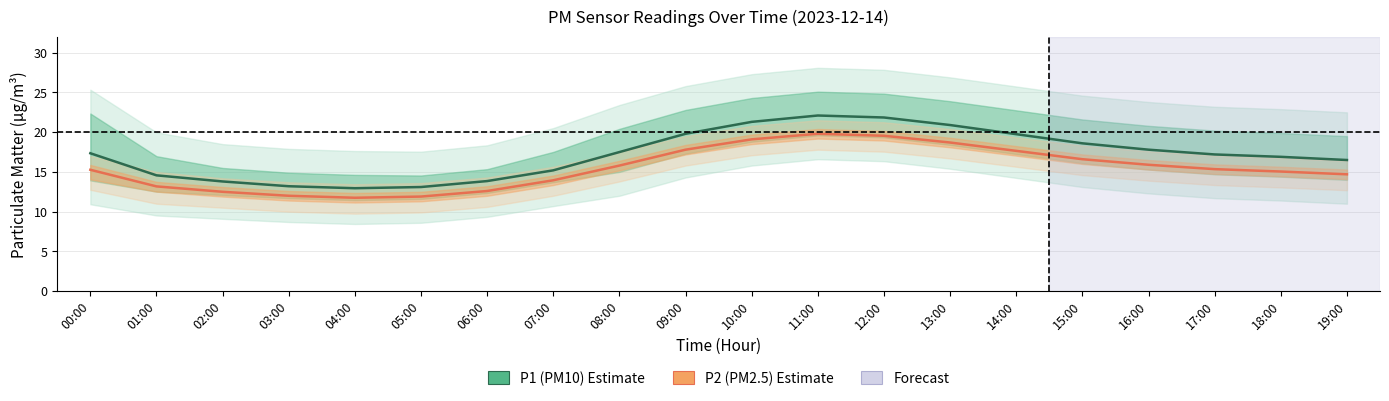

At which category does P1 (PM10) reach its first local peak?

11:00